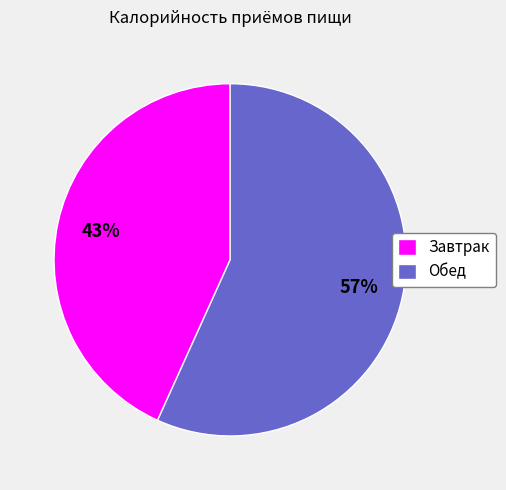

True or false: Завтрак accounts for 58% of the total.

False